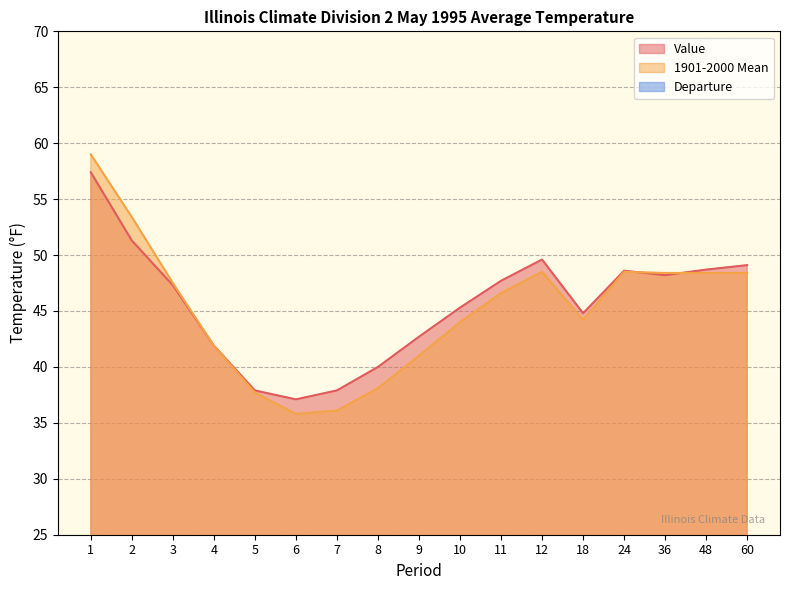

Reading left to right, extract all data points from this chart.

Value: 57.4	51.3	47.3	41.9	37.9	37.1	37.9	40.0	42.7	45.3	47.7	49.6	44.8	48.6	48.2	48.7	49.1
1901-2000 Mean: 59.0	53.4	47.5	41.9	37.7	35.8	36.1	38.1	41.0	44.0	46.6	48.5	44.2	48.5	48.4	48.4	48.4
Departure: -1.6	-2.1	-0.2	0.0	0.2	1.3	1.8	1.9	1.7	1.3	1.1	1.1	0.6	0.1	-0.2	0.3	0.7